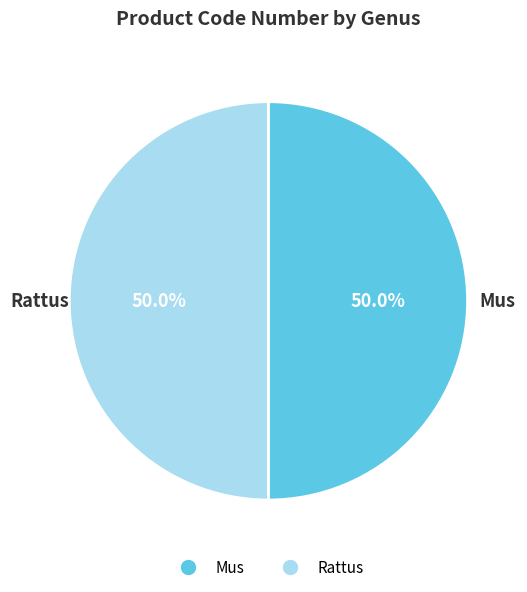

What is the ratio of the value at Mus to the value at Rattus?

1.0